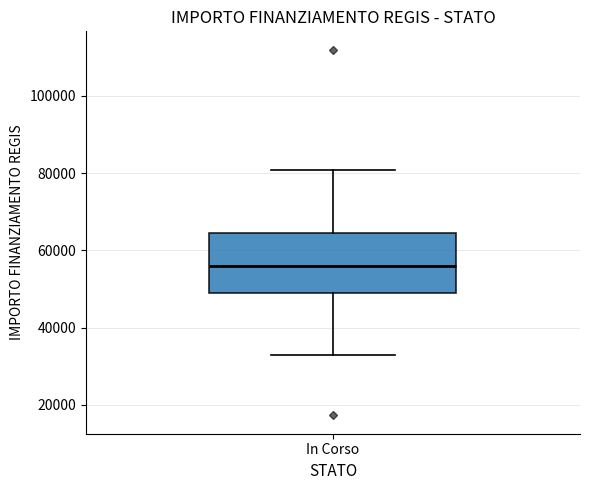

Where does the lower whisker of the box for In Corso end on the y-axis? The values are not printed on the chart, so give them approximately, as read against the axis.

32000